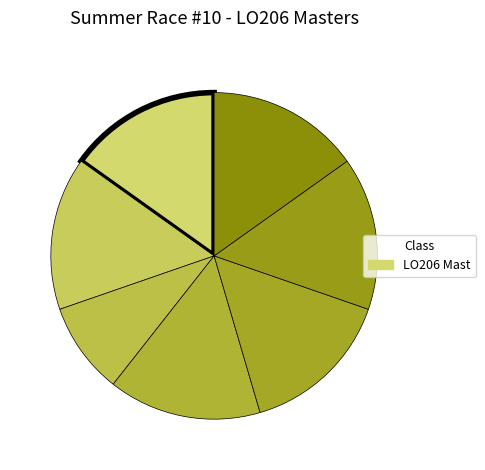

Is there a majority slice in this chart?

No